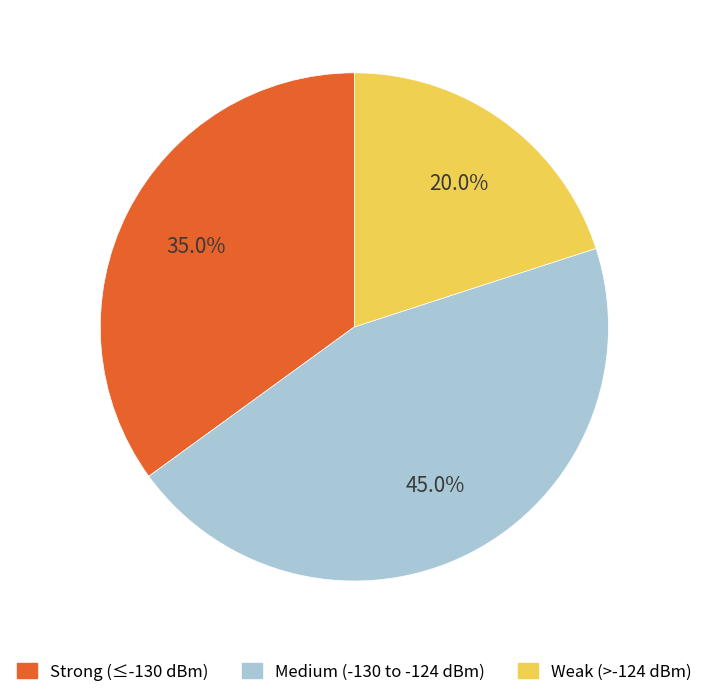

Is there a majority slice in this chart?

No